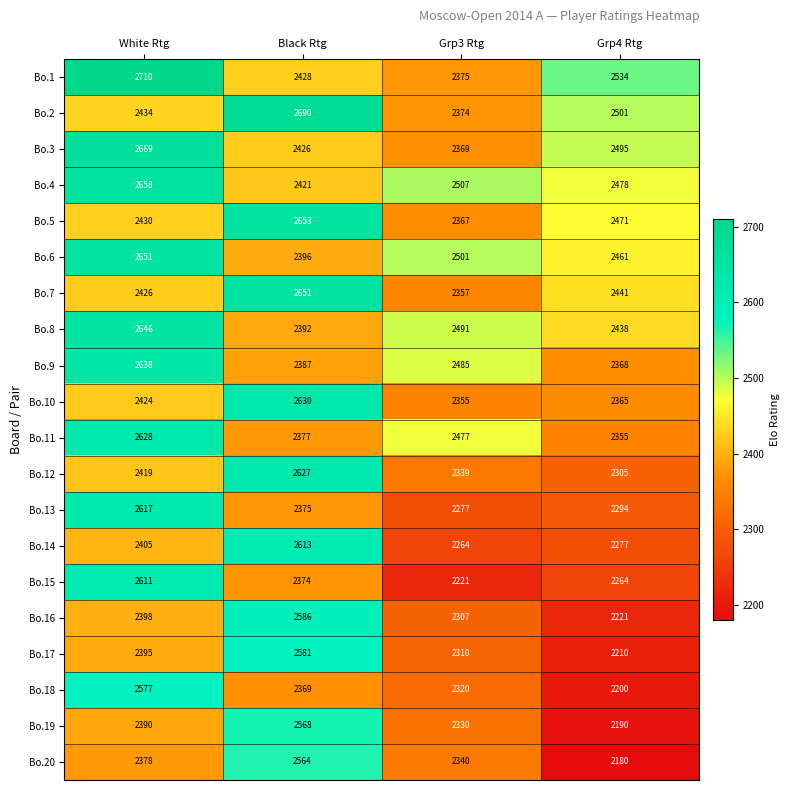

What is the maximum value shown in the chart?

2710